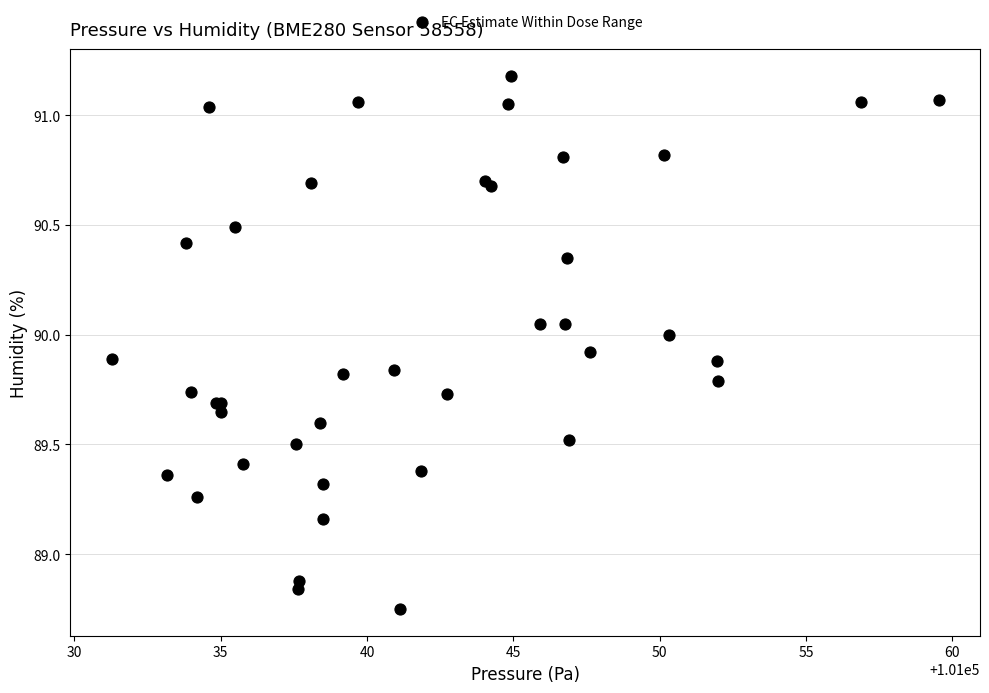

What Y value in the scatter plot is closest to 89?

88.9